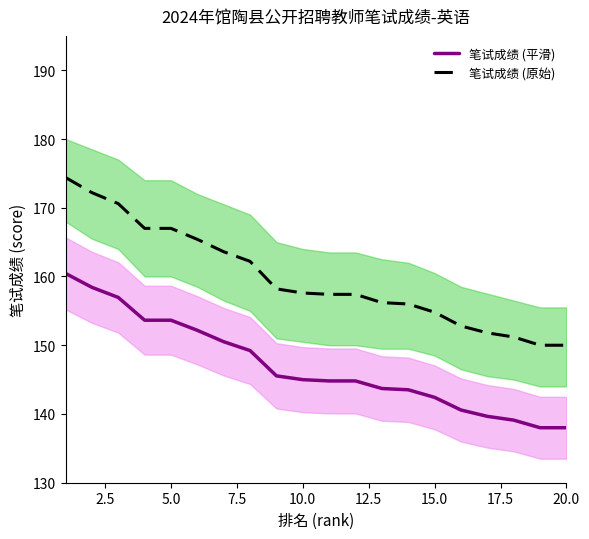

How many lines are shown in the chart?

2